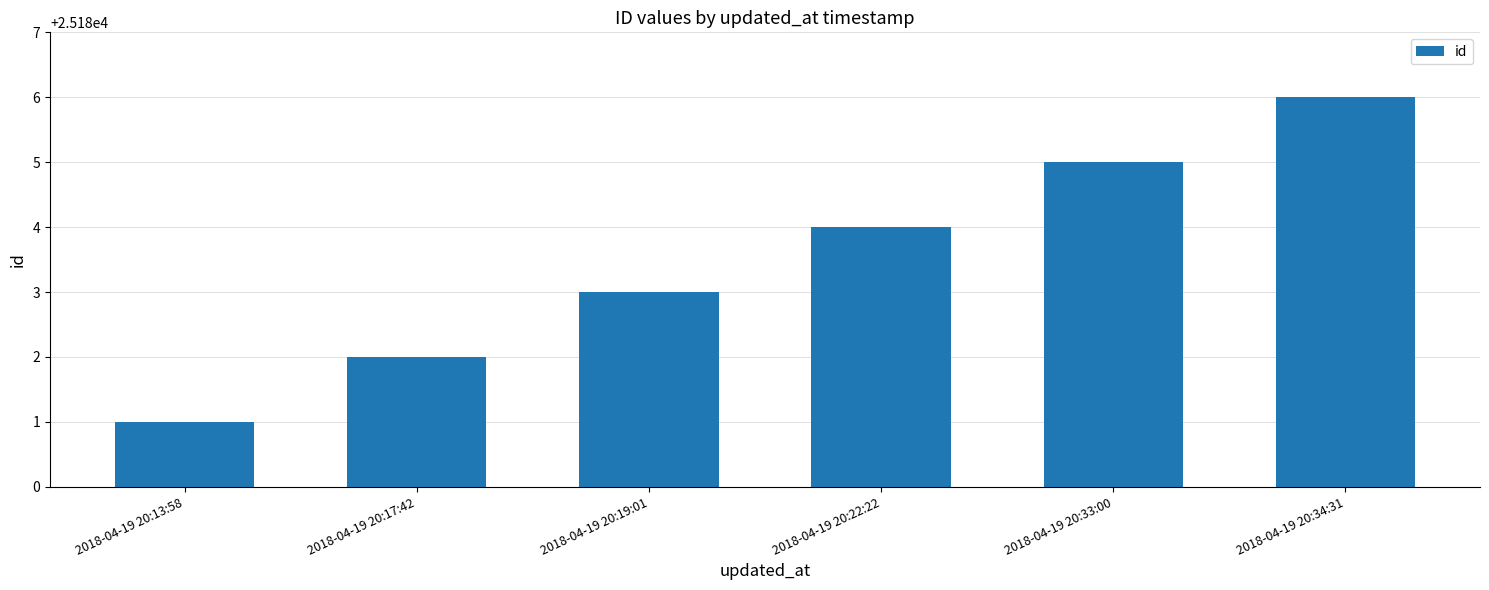

Is it true that the value at 2018-04-19 20:22:22 is 25184?

True